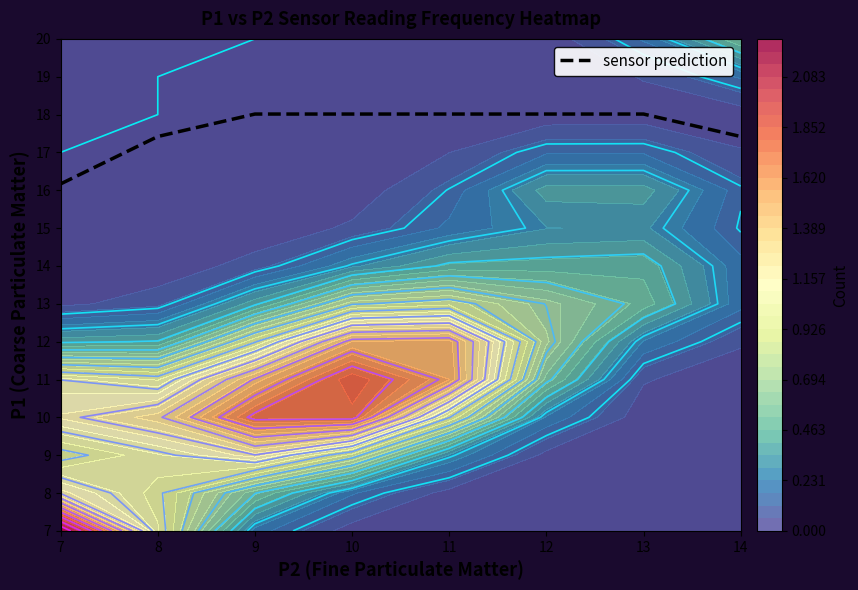

True or false: the data shows 18.0 at 10.

True